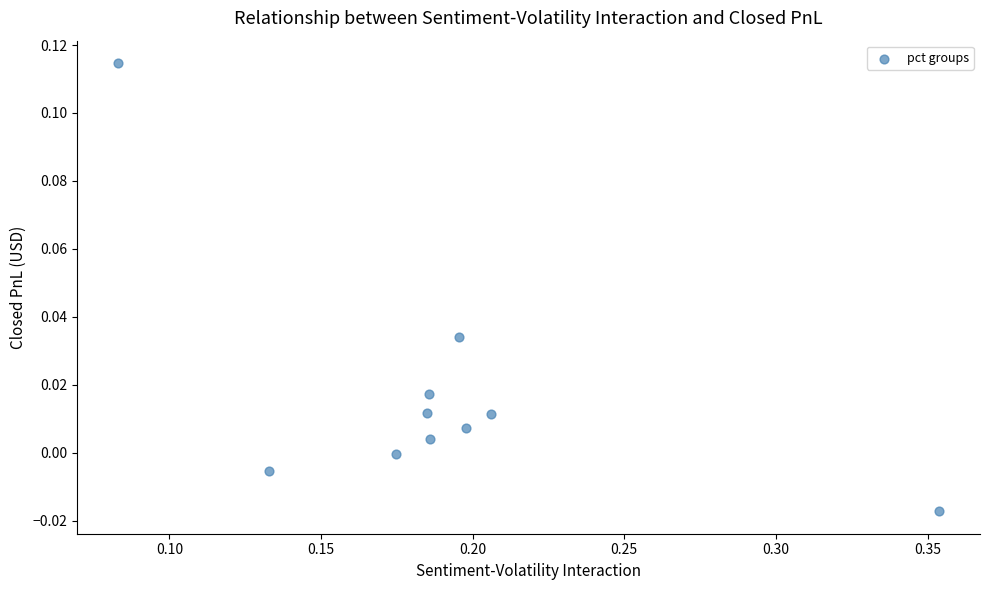

What is the range of X values (max minus min)?

0.3